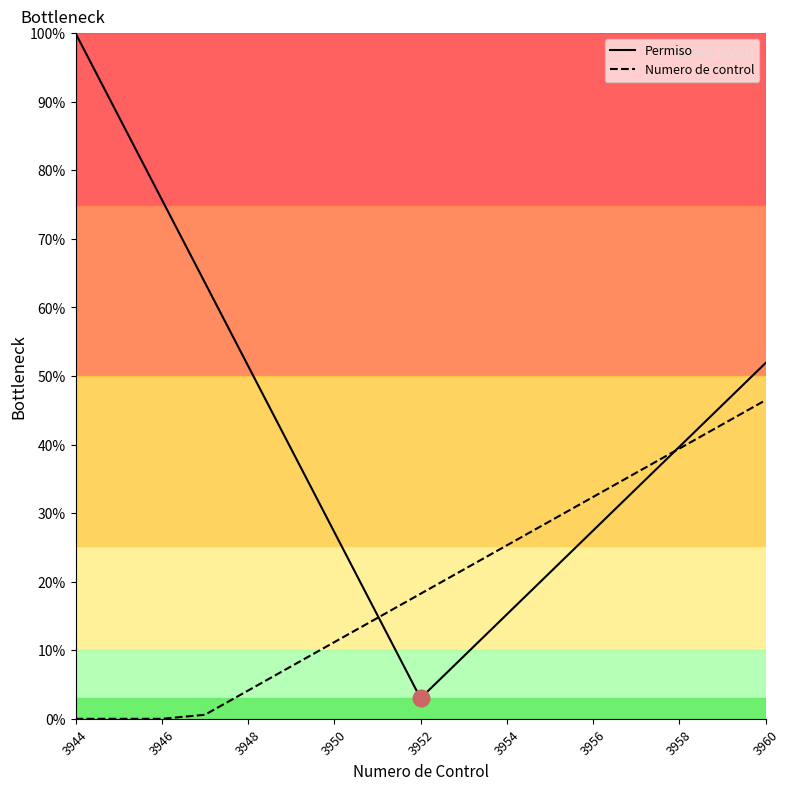

Rank the series by their maximum value, from highest to lowest.

Permiso, Numero de control